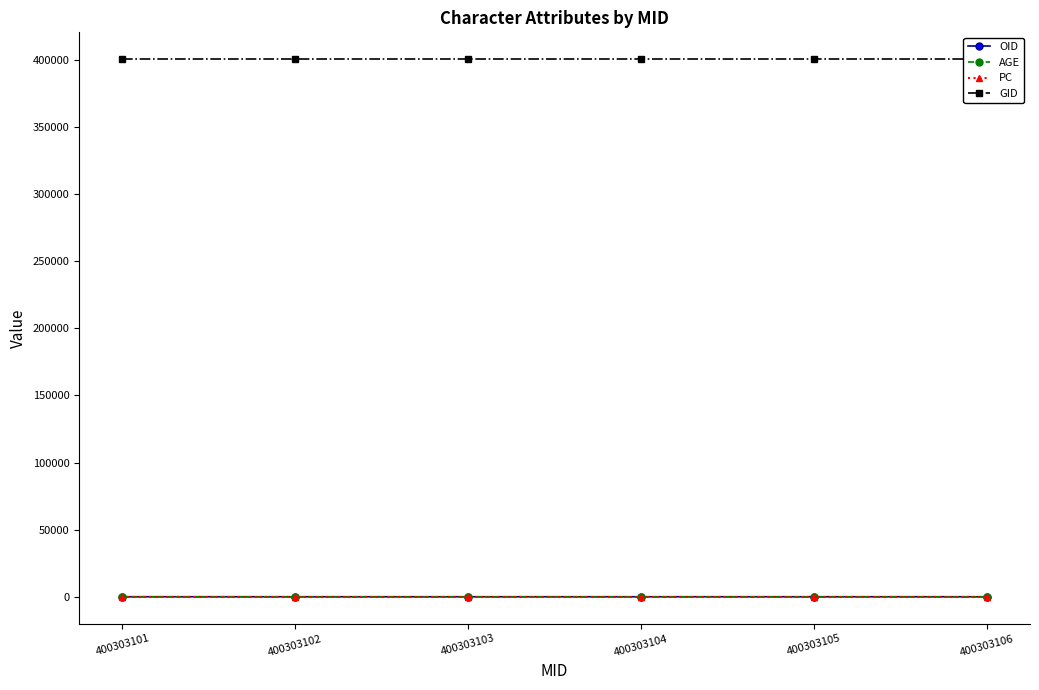

At 400303103, list the series in order from smallest to largest.

PC, AGE, OID, GID